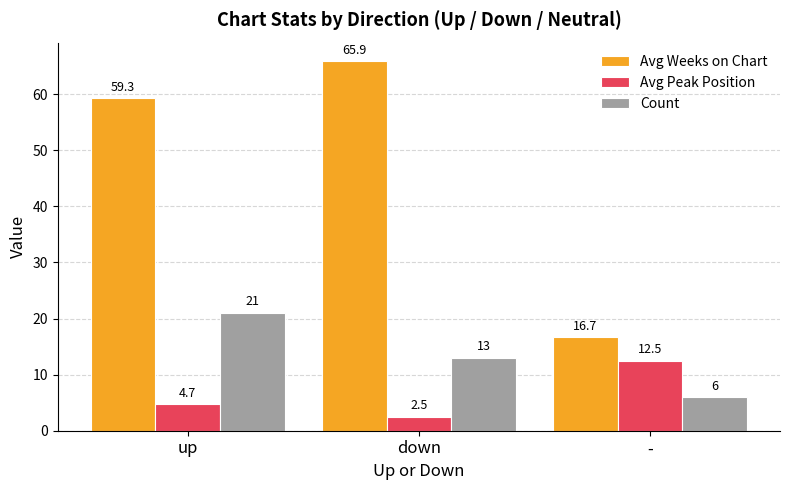

How many values in the Avg Peak Position series exceed 4?

2